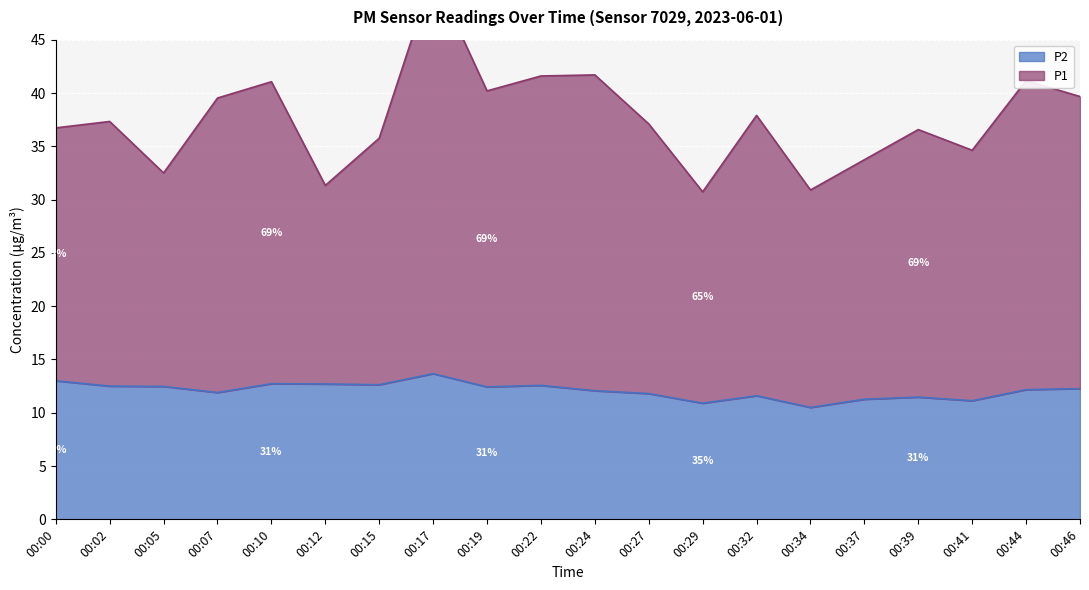

How many data points does each series have?

20